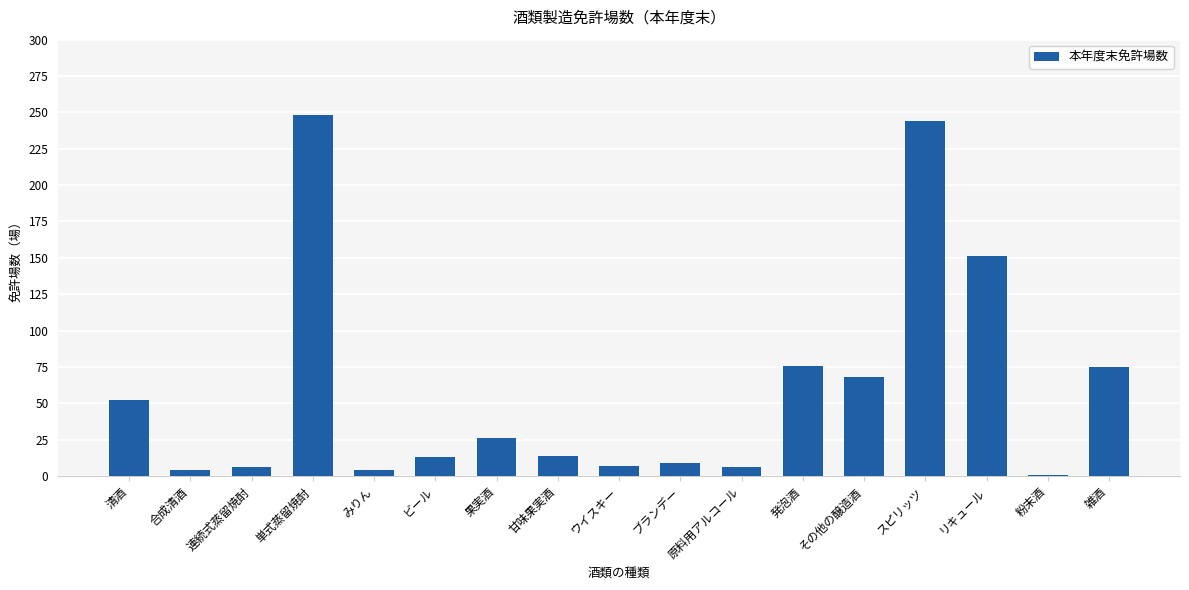

How many bars are there in total?

17